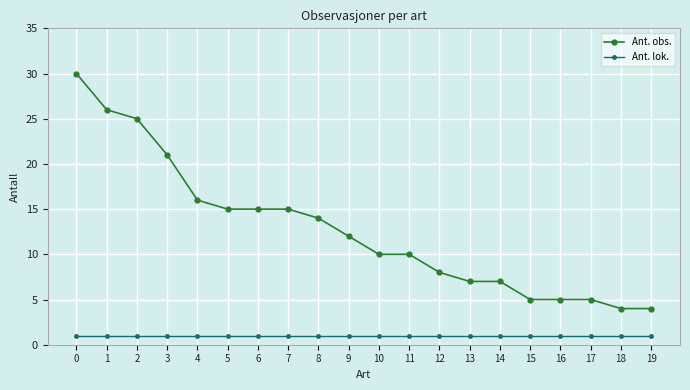

Reading right to left, what are all the values shown in this chart?

Ant. obs.: 4	4	5	5	5	7	7	8	10	10	12	14	15	15	15	16	21	25	26	30
Ant. lok.: 1	1	1	1	1	1	1	1	1	1	1	1	1	1	1	1	1	1	1	1